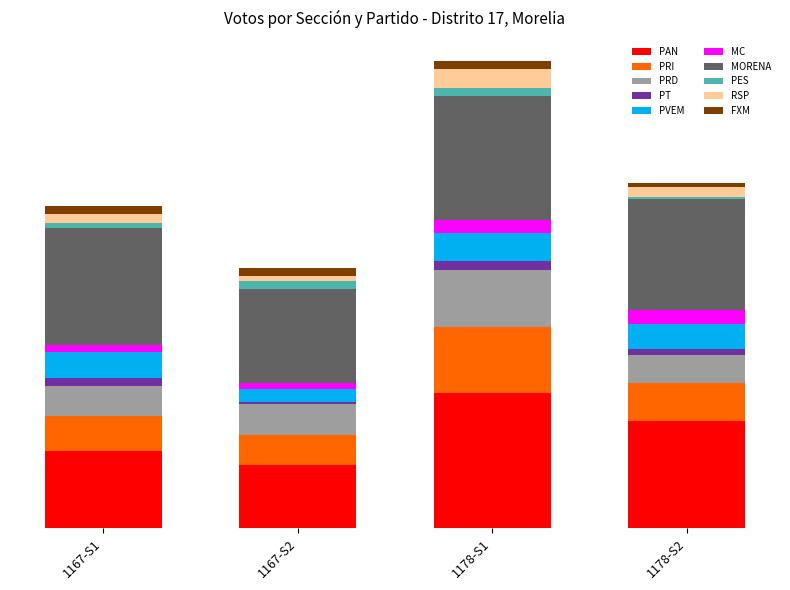

At which label is PES closest to 6?

1167-S1